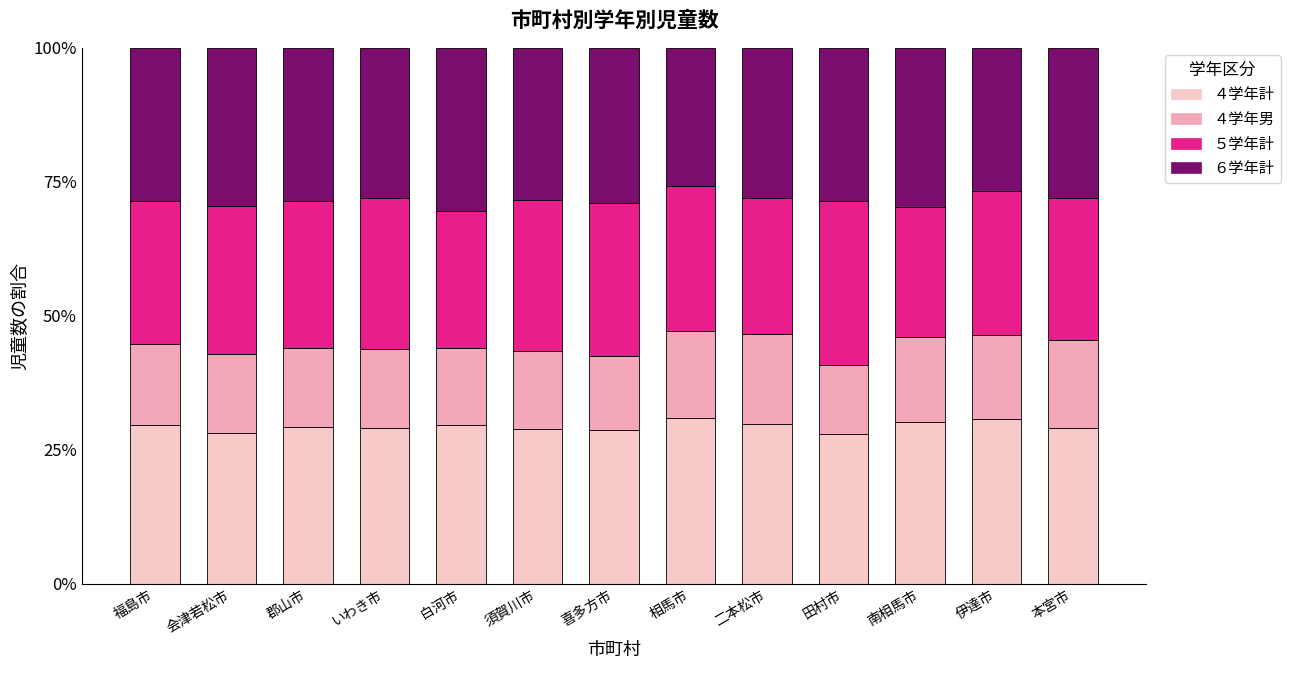

What position from the right is 伊達市?

2